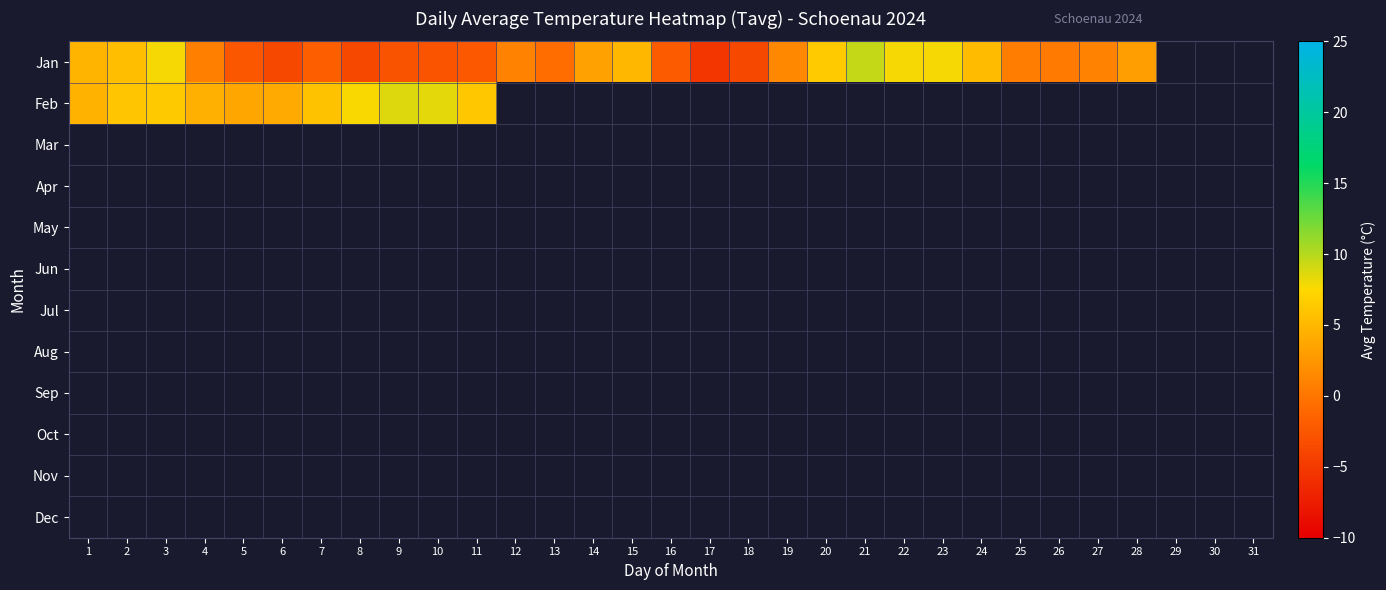

Between 30 and 4, which is larger?

4